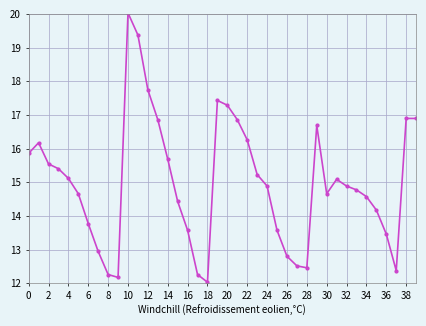

What is the difference between the maximum and minimum values?

8.0